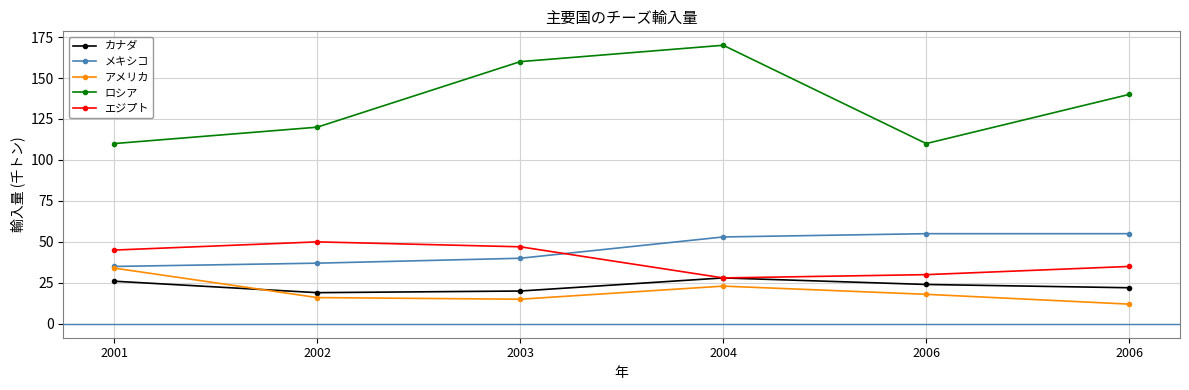

Reading right to left, transcribe all the data shown in this chart.

カナダ: 22	24	28	20	19	26
メキシコ: 55	55	53	40	37	35
アメリカ: 12	18	23	15	16	34
ロシア: 140	110	170	160	120	110
エジプト: 35	30	28	47	50	45